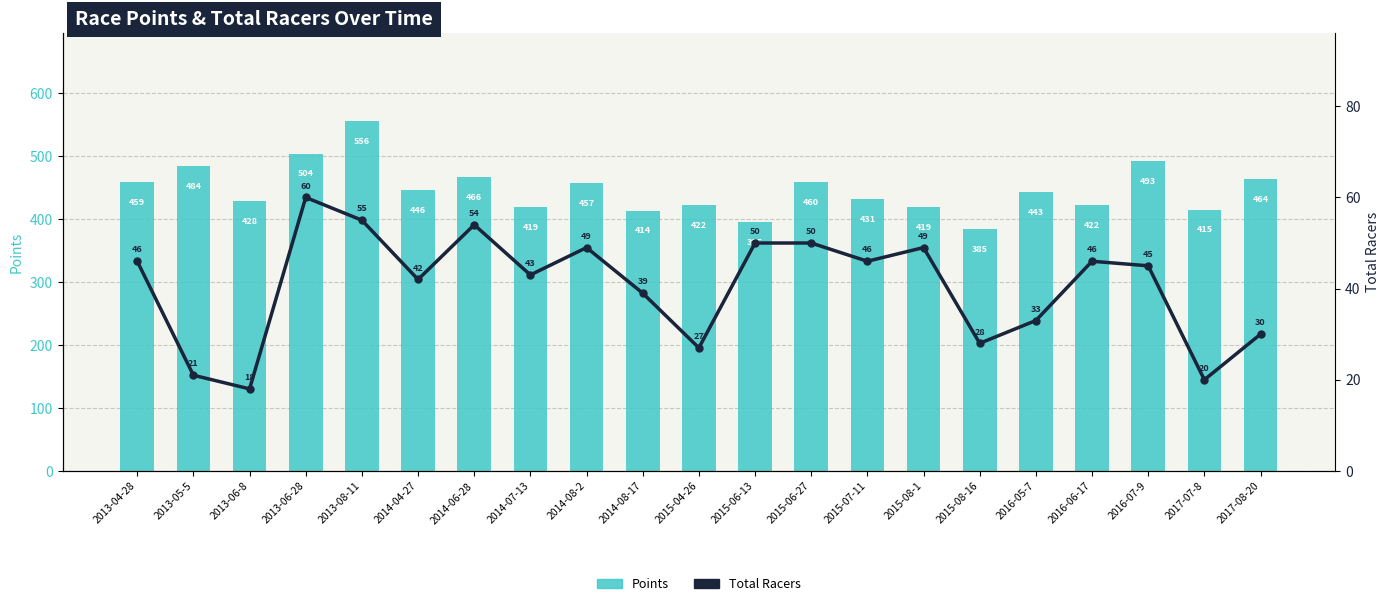

What is the difference between the Total Racers values at 2015-04-26 and 2015-08-16?

1.0